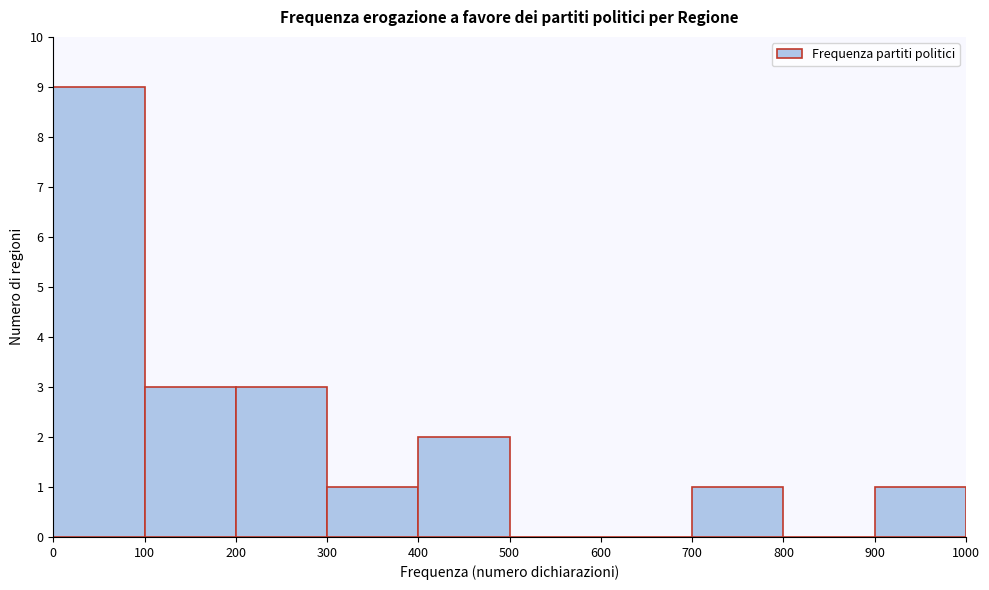

Reading left to right, list every bar in this chart as the range it spans on the x-axis followed by its height. The values are not printed on the chart, so give them approximately, as read against the axis.

0 to 100: 9
100 to 200: 3
200 to 300: 3
300 to 400: 1
400 to 500: 2
500 to 600: 0
600 to 700: 0
700 to 800: 1
800 to 900: 0
900 to 1000: 1